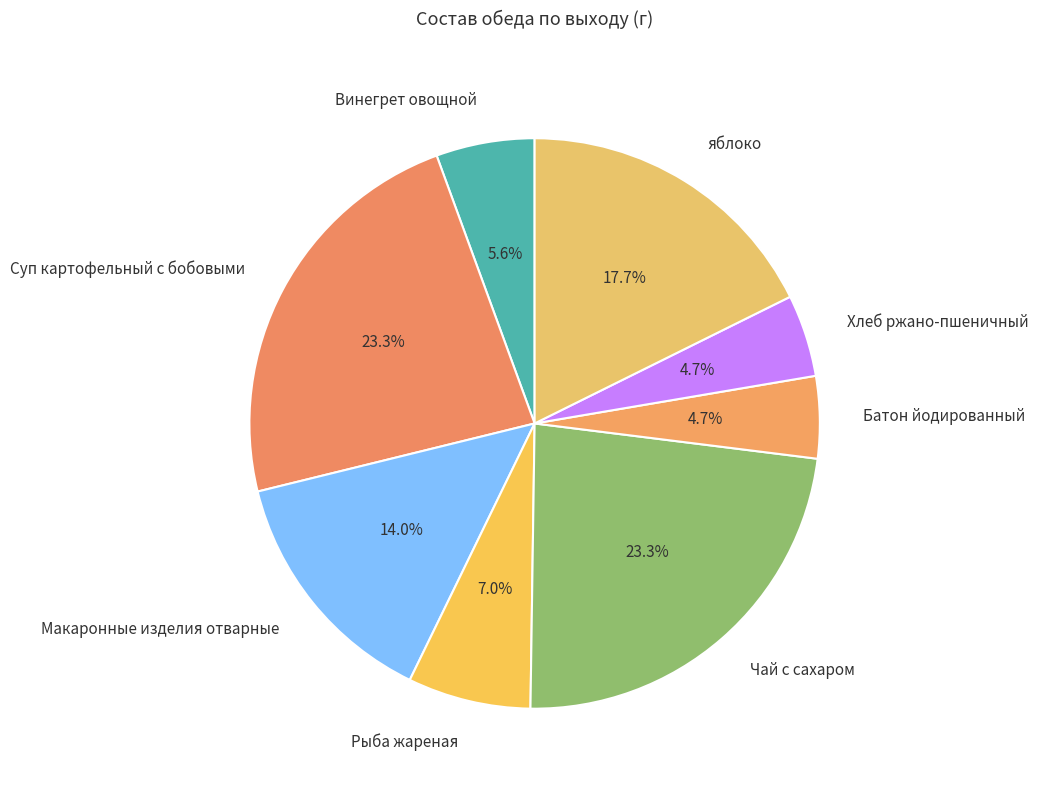

Between Винегрет овощной and Макаронные изделия отварные, which is larger?

Макаронные изделия отварные